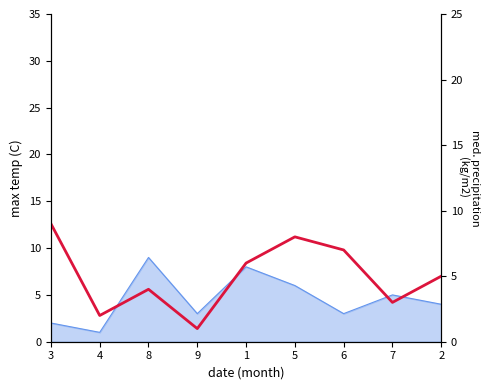

How many interior local valleys (lower than both neighbors) does the data have?

3